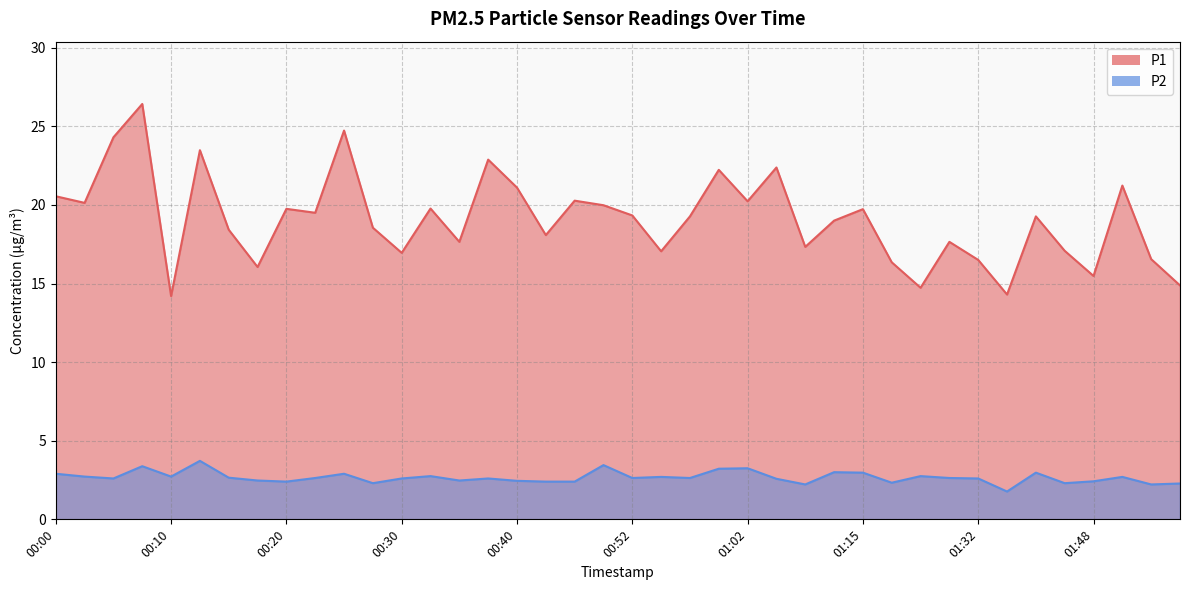

Is it true that P1 equals 14.9 at 02:02?

True